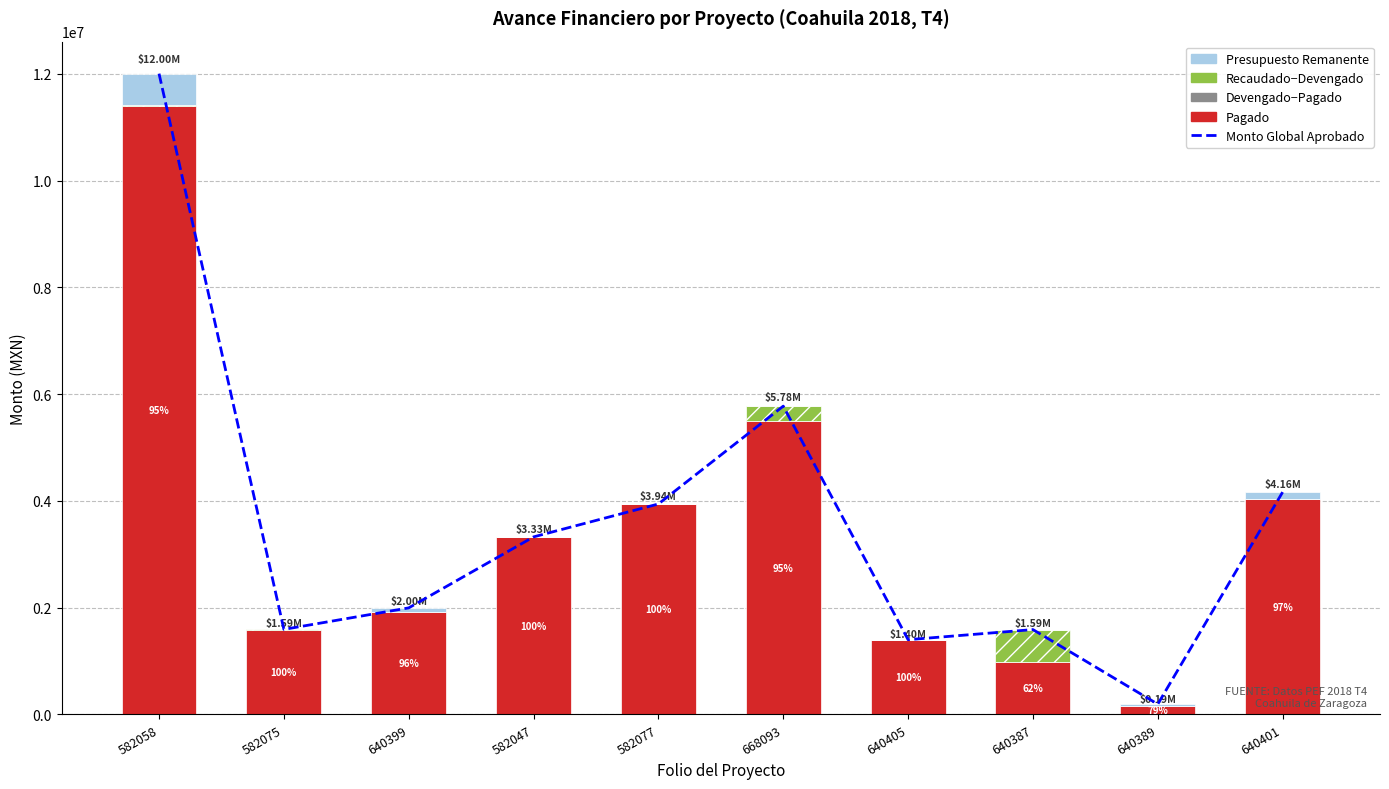

Which series has the largest total across all categories?

Monto Global Aprobado